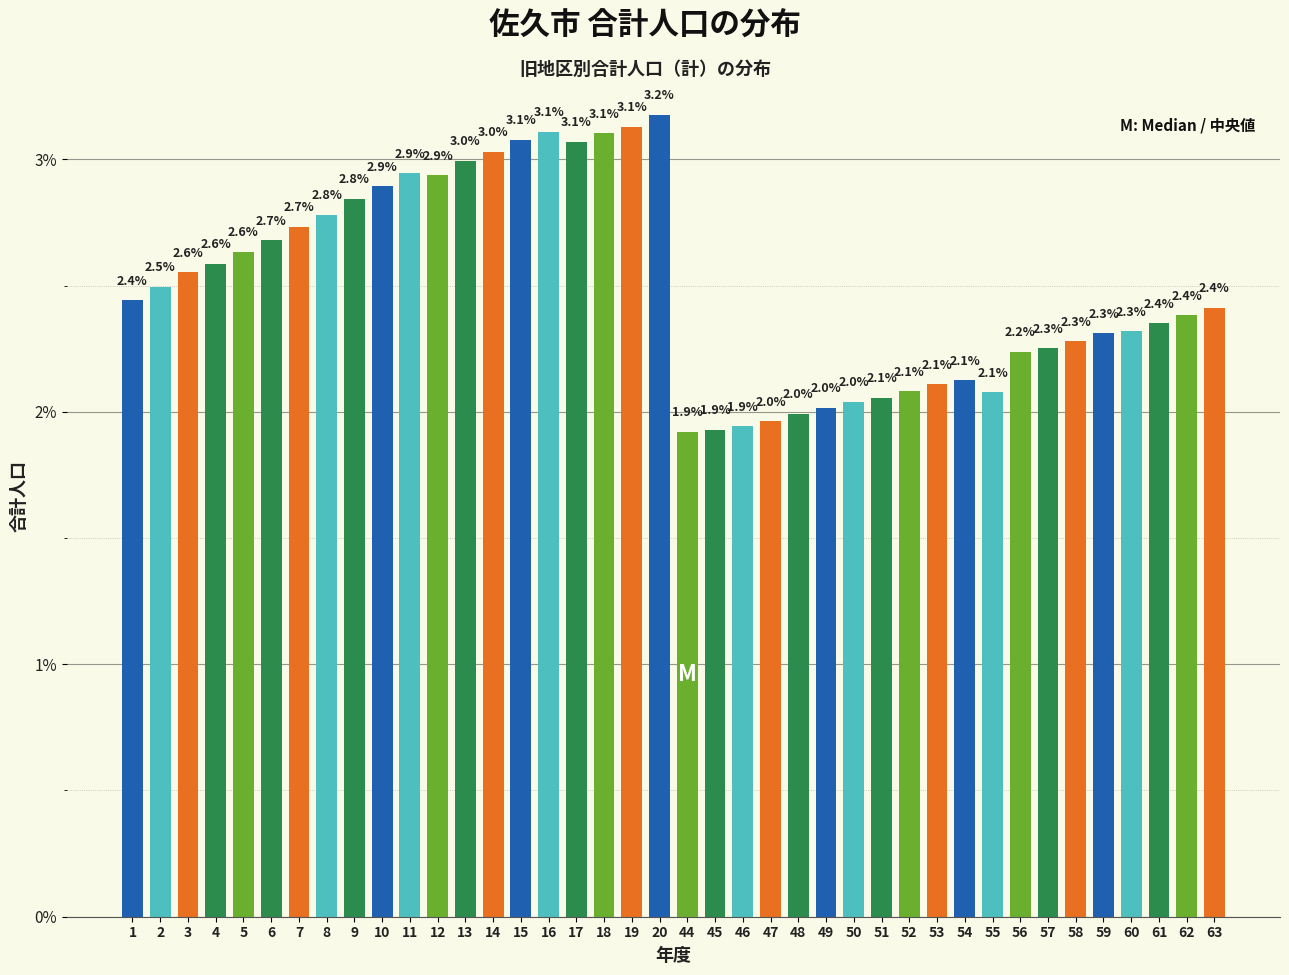

Reading left to right, what are all the values shown in this chart?

1=2.4	2=2.5	3=2.6	4=2.6	5=2.6	6=2.7	7=2.7	8=2.8	9=2.8	10=2.9	11=2.9	12=2.9	13=3.0	14=3.0	15=3.1	16=3.1	17=3.1	18=3.1	19=3.1	20=3.2	44=1.9	45=1.9	46=1.9	47=2.0	48=2.0	49=2.0	50=2.0	51=2.1	52=2.1	53=2.1	54=2.1	55=2.1	56=2.2	57=2.3	58=2.3	59=2.3	60=2.3	61=2.4	62=2.4	63=2.4